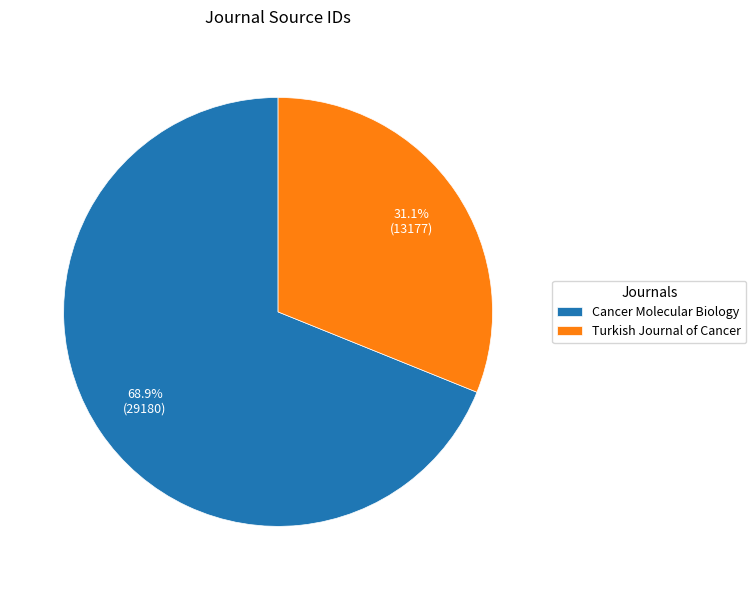

The Turkish Journal of Cancer slice represents 25% of the pie. True or false?

False